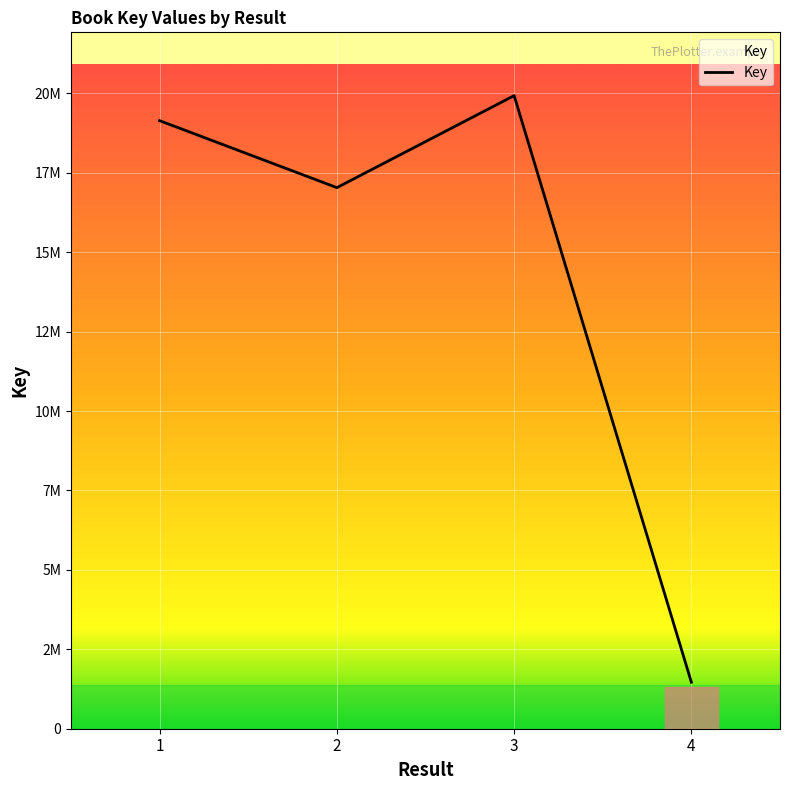

Reading left to right, list all the values displayed in this chart.

19139663	17032280	19928040	1462218